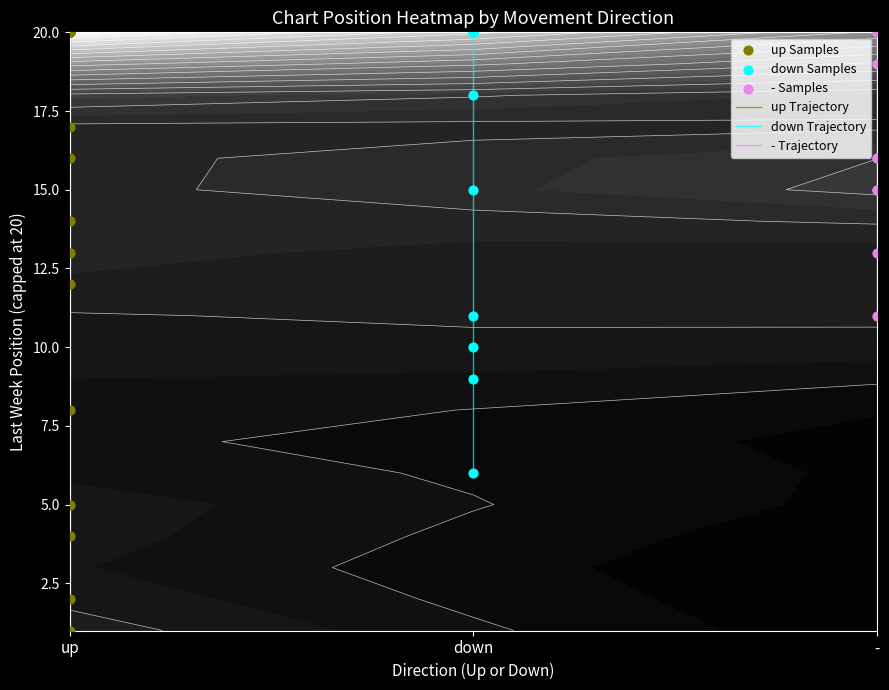

Which series has the largest range (max minus min)?

up